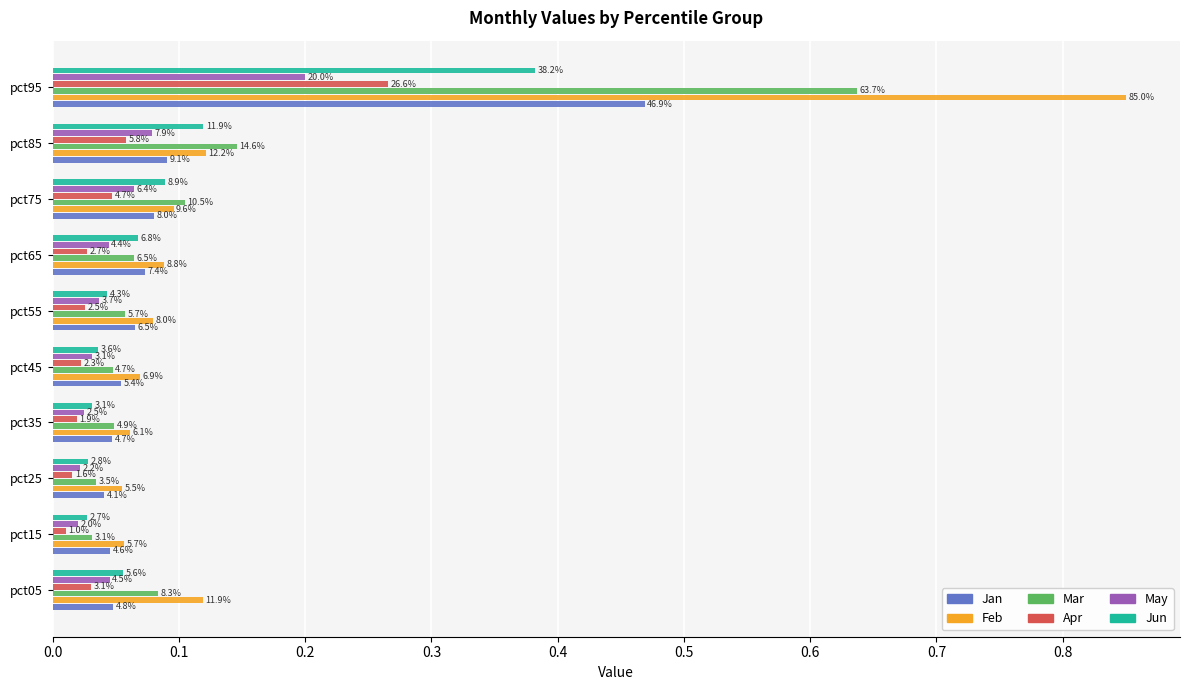

What are all the series names shown in the legend?

Jan, Feb, Mar, Apr, May, Jun